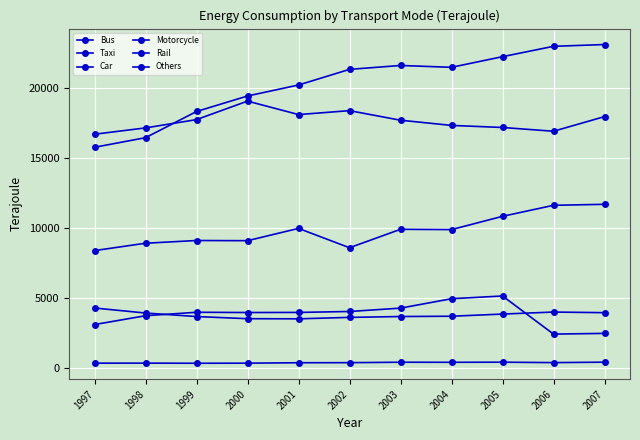

The Car series shows 5143 at 1999. True or false?

False